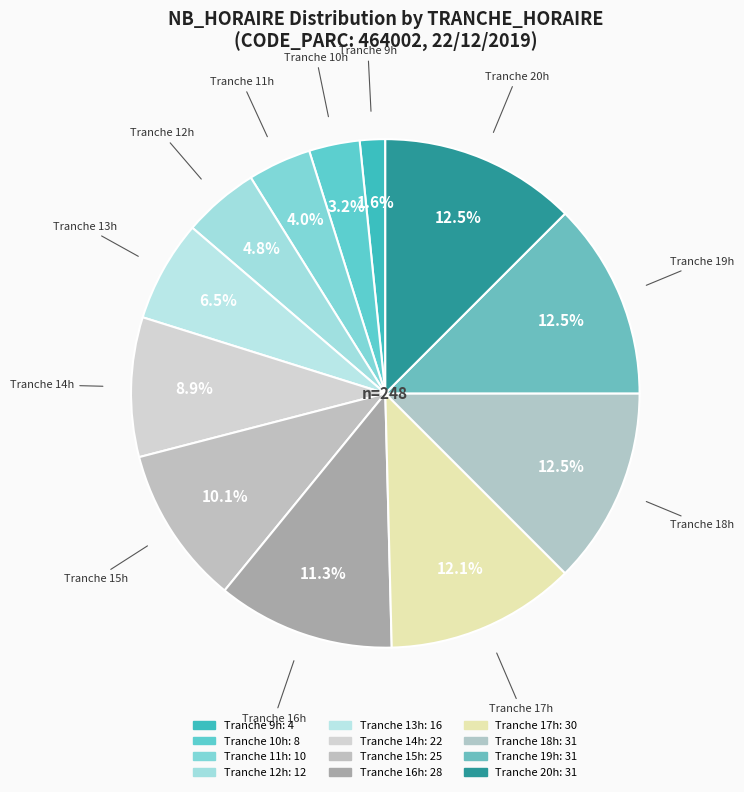

How many slices are in this pie chart?

12